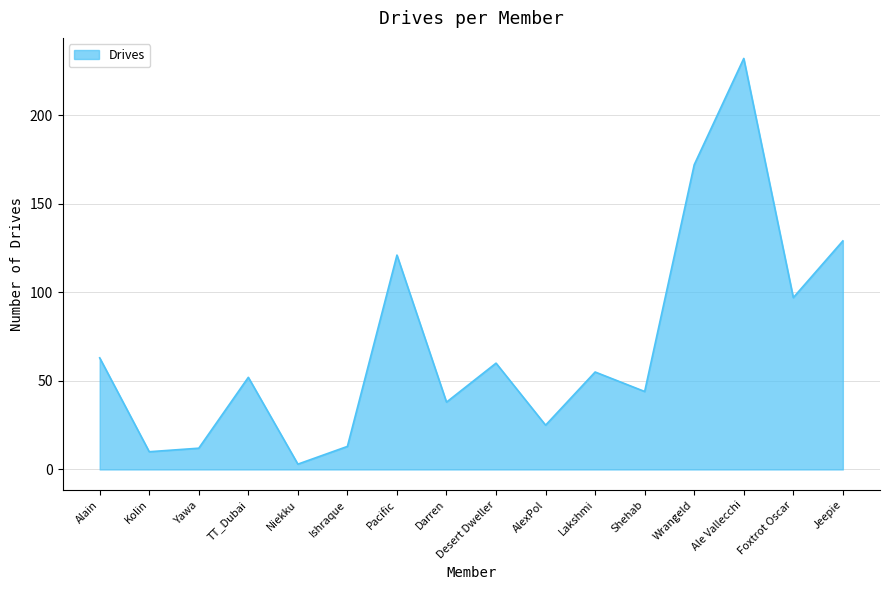

What is the smallest value displayed?

3